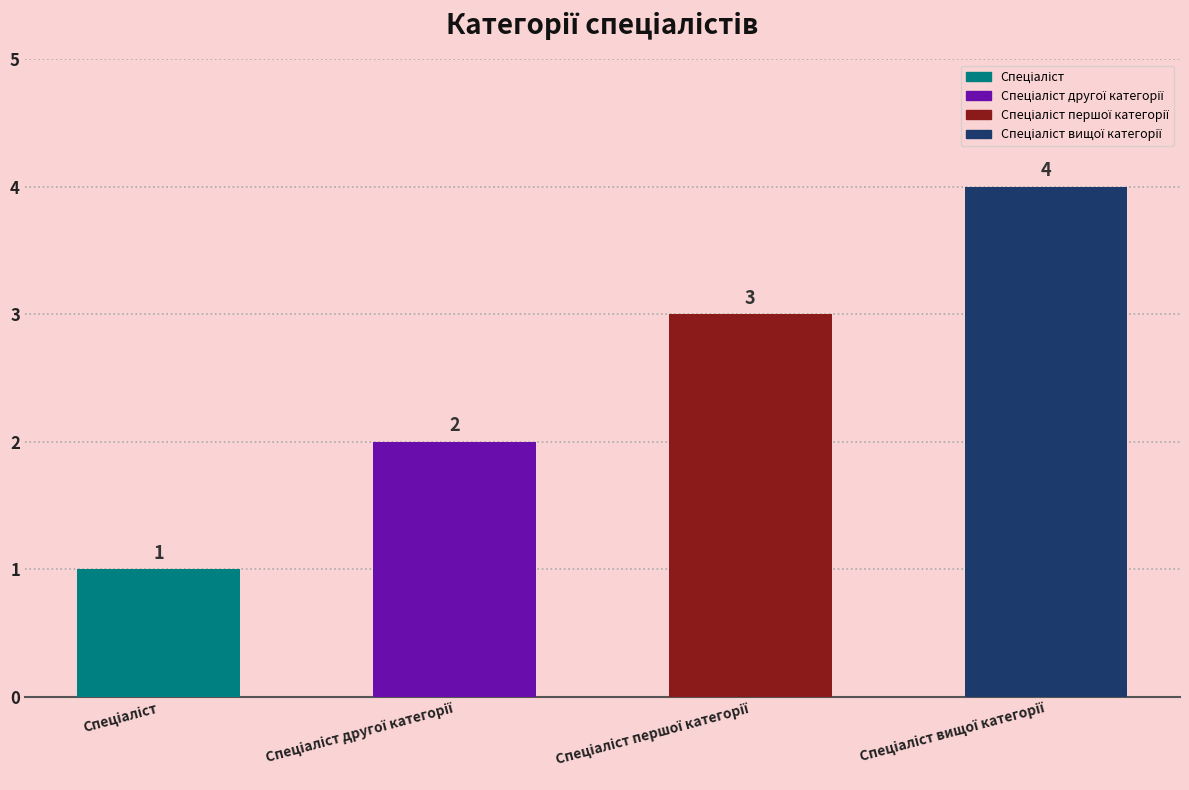

Is it true that the value at Спеціаліст першої категорії is 3?

True